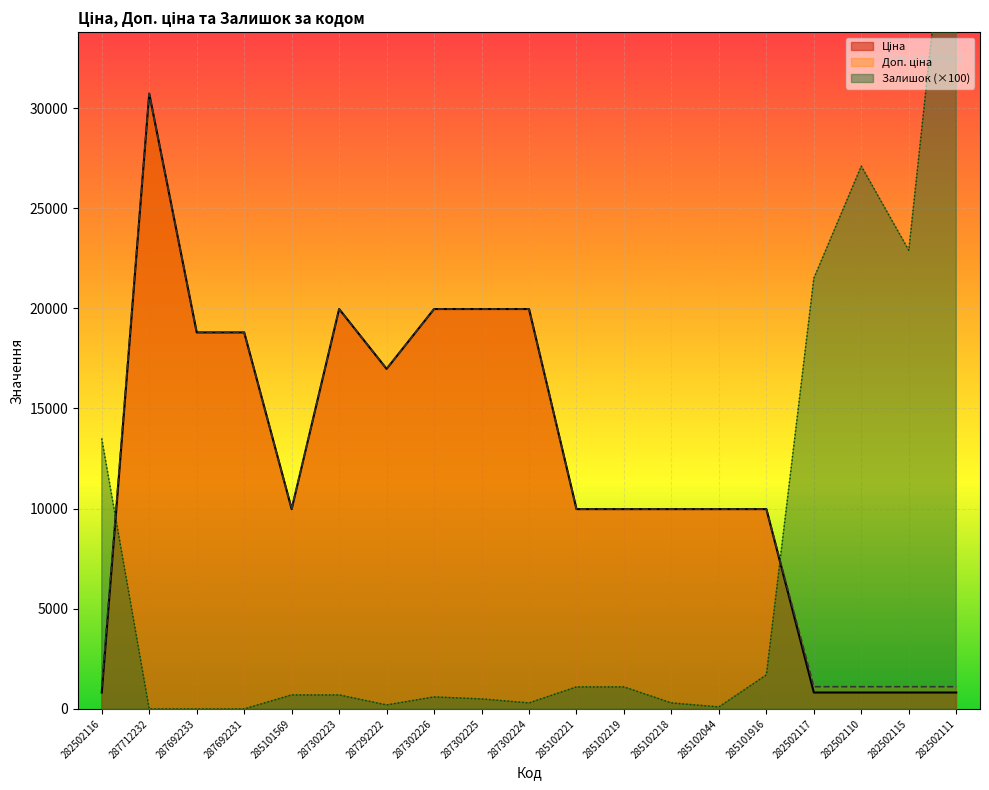

Where does the Доп. ціна series first go above 9974?

287712232